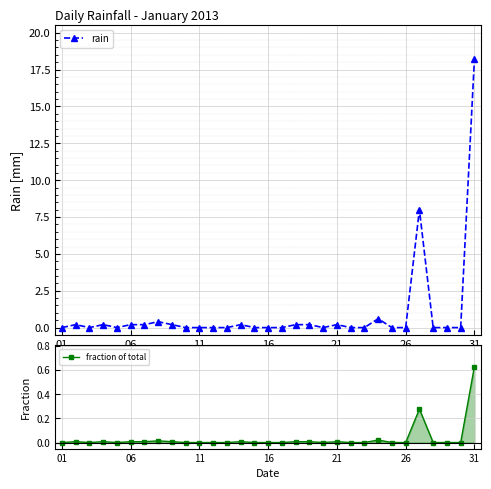

Is it true that rain equals 0.2 at 21?

True